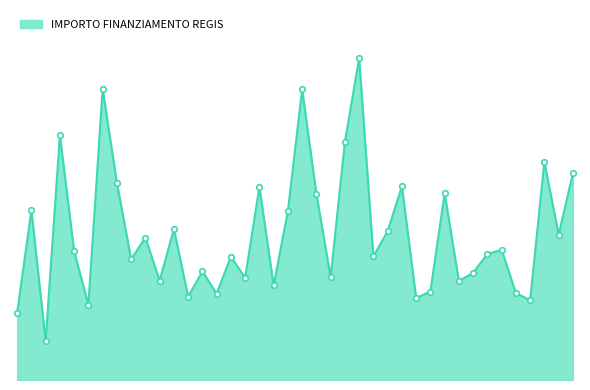

Does the chart have visible grid lines?

No